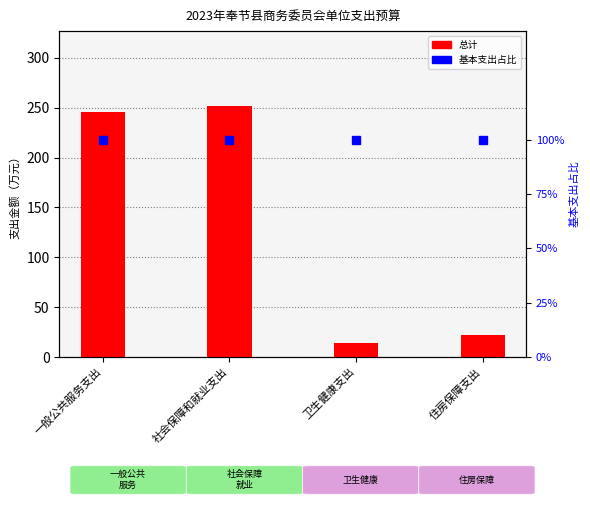

Rank the series by their average value, from highest to lowest.

总计, 基本支出占比